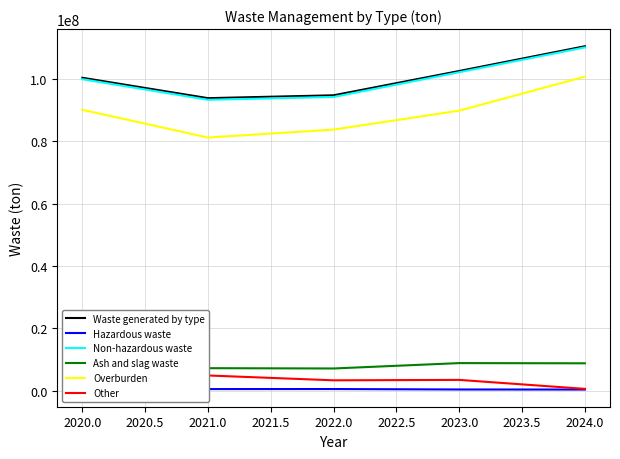

What is the sum of all Hazardous waste values?

2279049